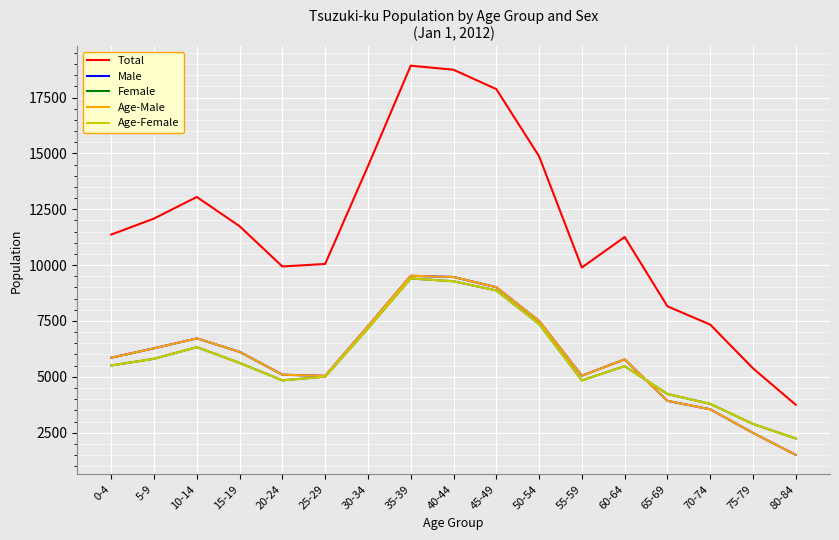

Read the Total value at 5-9, to the nearest 50.

12100